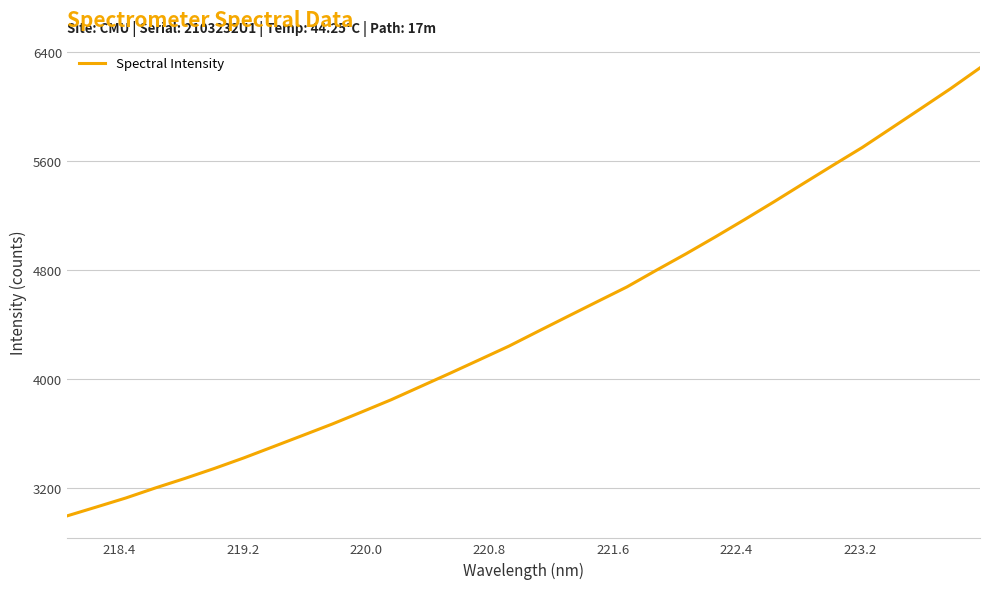

Does the chart display data point markers on the line(s)?

No